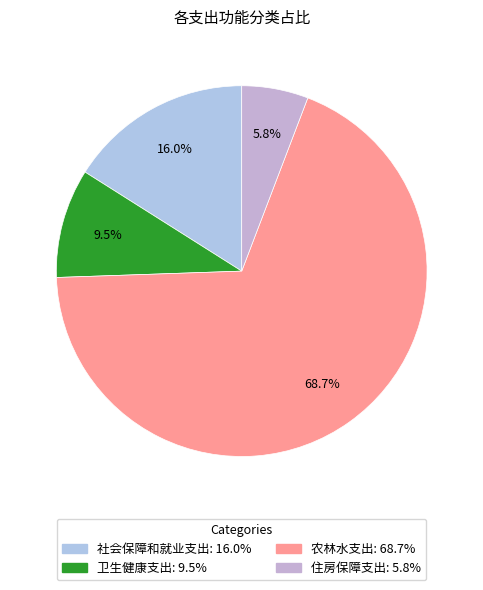

To the nearest percent, what percentage of the pie is 农林水支出?

69%